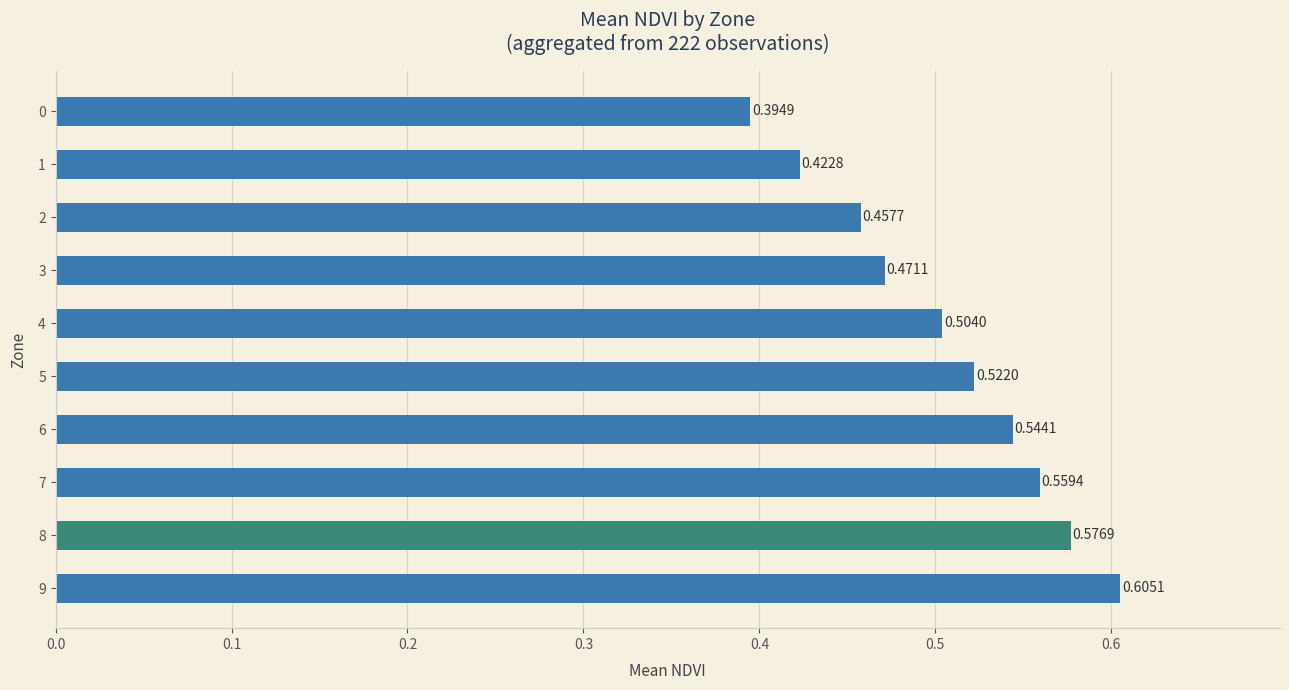

Are the bars horizontal?

Yes